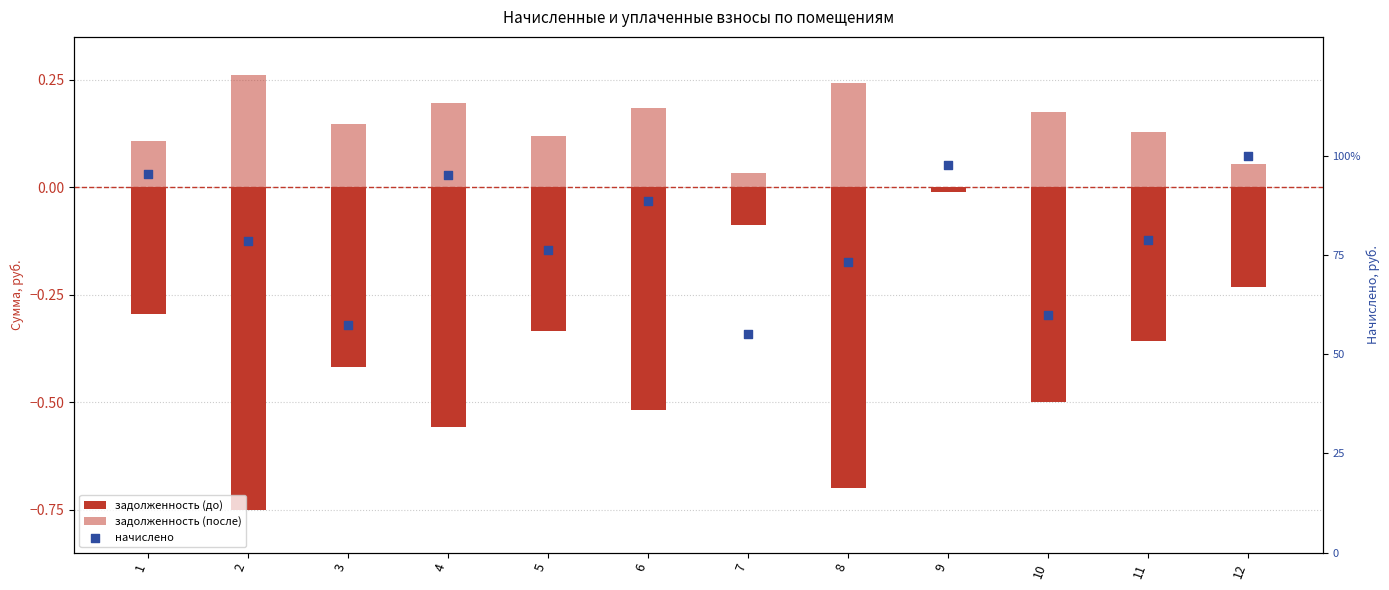

Which series reaches the maximum Y coordinate?

начислено